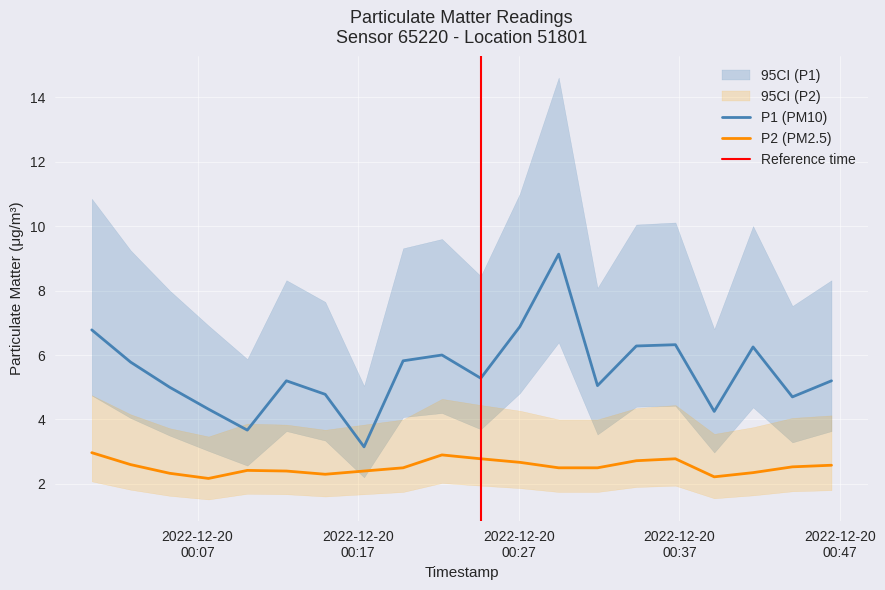

What is the minimum value for P2 (PM2.5)?

2.2